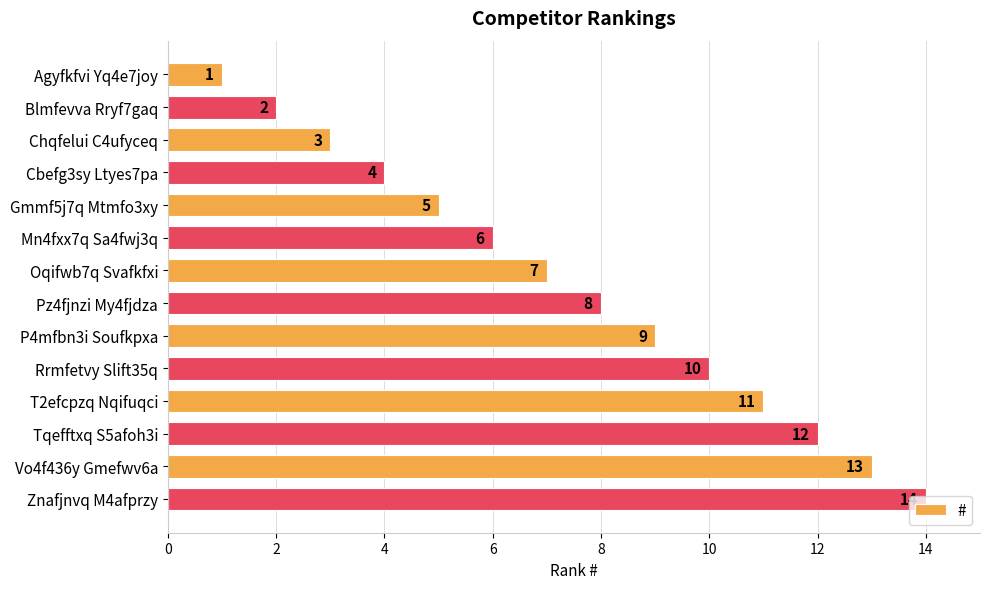

What is the change in value from Pz4fjnzi My4fjdza to Rrmfetvy Slift35q?

+2